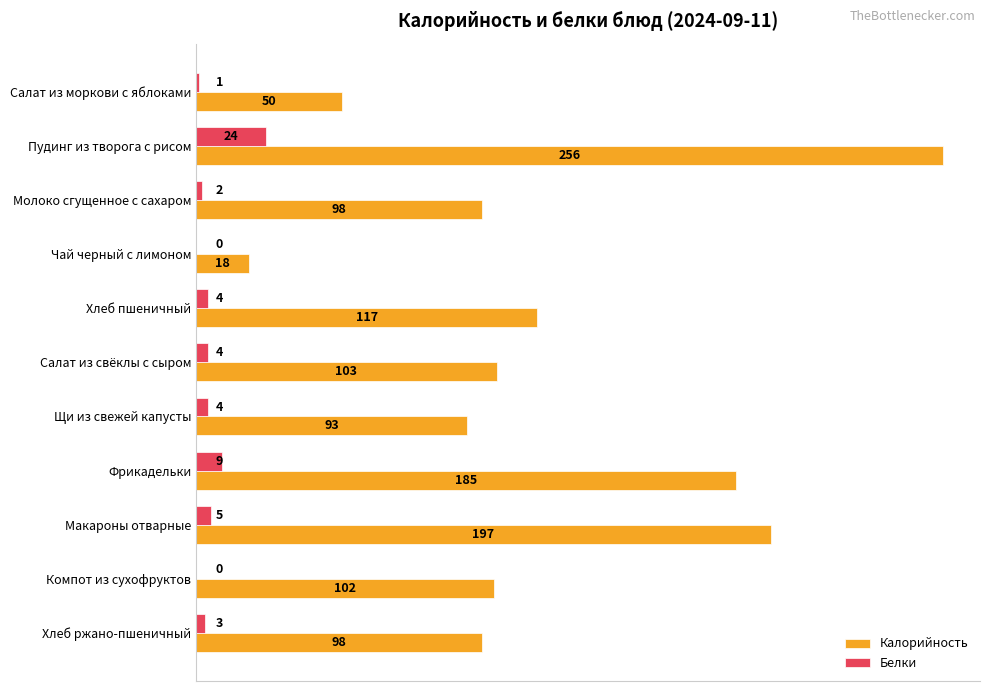

Count the number of data series in this chart.

2